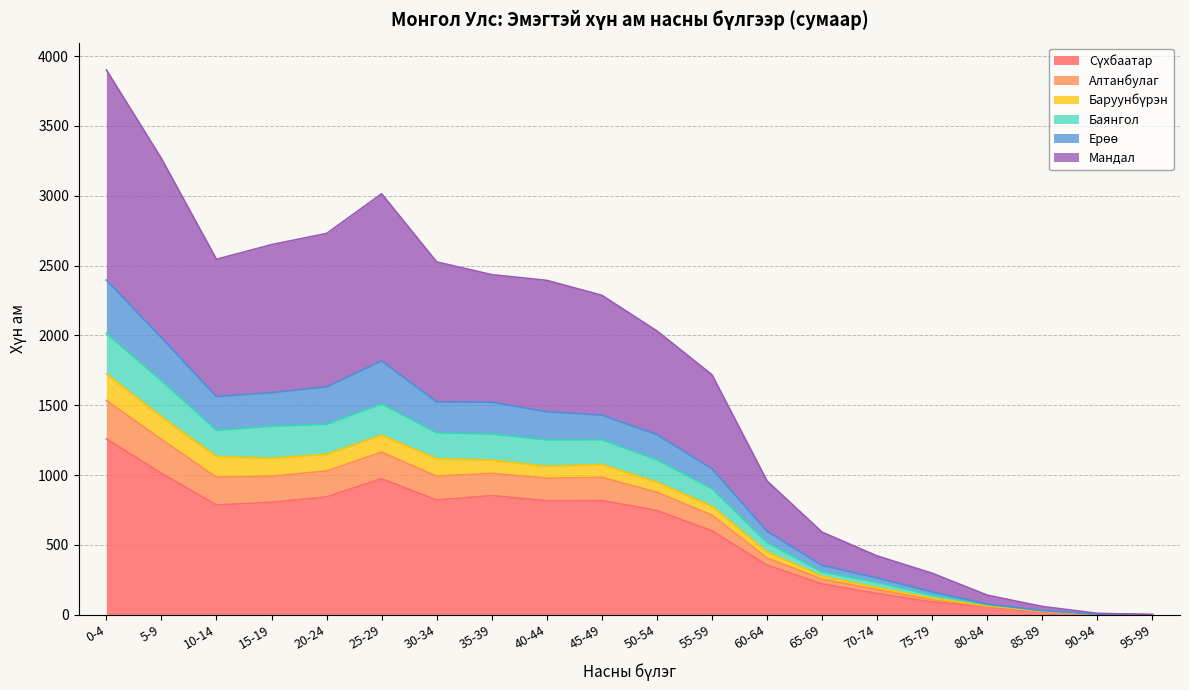

At which category is the sum across all series the highest?

0-4